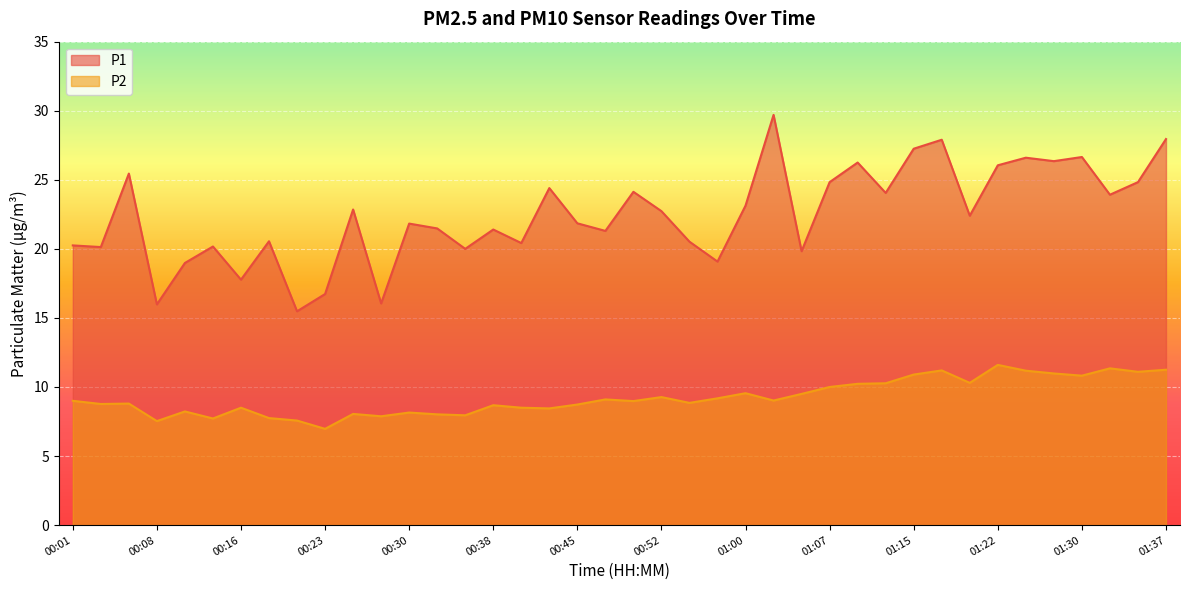

Does the chart display data point markers on the line(s)?

No